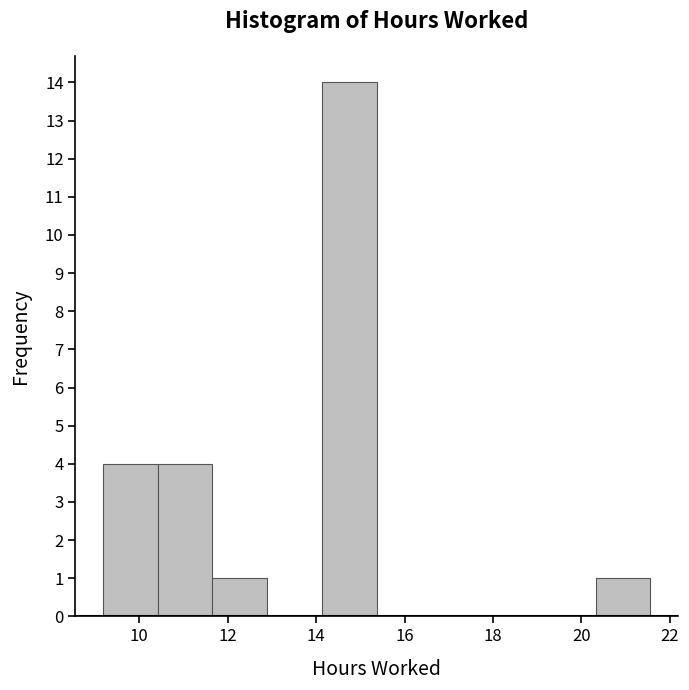

Reading left to right, transcribe this chart: for each bar, give the range it covers on the x-axis and its height. Neither the bar edges nor the heights are printed on the chart, so give them approximately, as read against the axes.

9.2 to 10.4: 4
10.4 to 11.6: 4
11.6 to 12.8: 1
12.8 to 14.2: 0
14.2 to 15.4: 14
15.4 to 16.6: 0
16.6 to 17.8: 0
17.8 to 19.0: 0
19.0 to 20.4: 0
20.4 to 21.6: 1